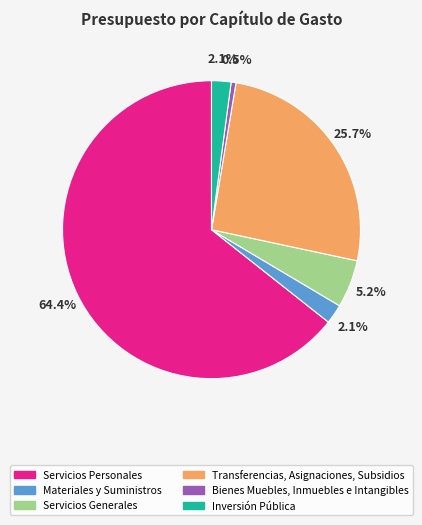

Between Inversión Pública and Bienes Muebles, Inmuebles e Intangibles, which is larger?

Inversión Pública